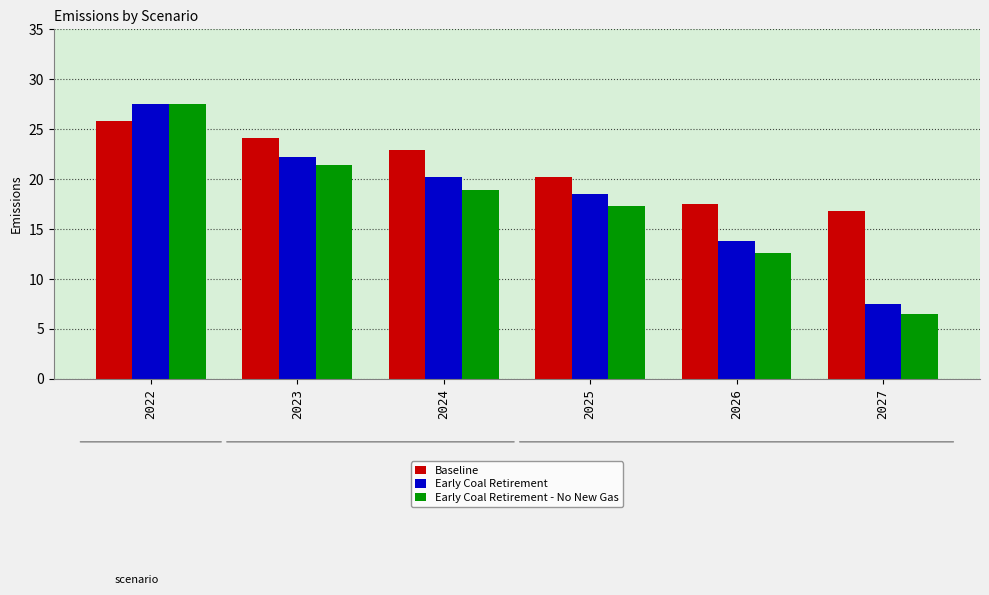

Rank the series by their average value, from highest to lowest.

Baseline, Early Coal Retirement, Early Coal Retirement - No New Gas